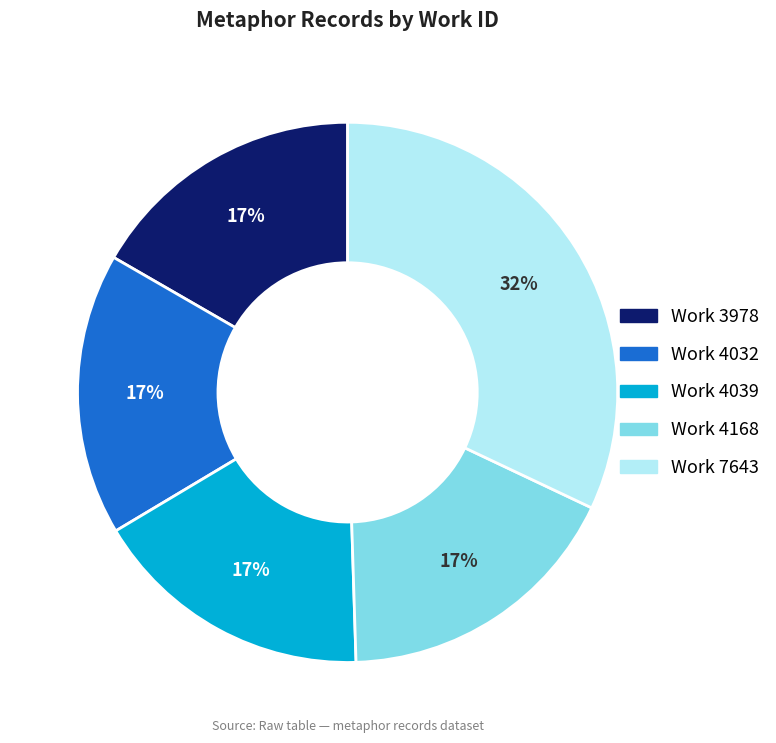

Count the number of slices in the pie.

5